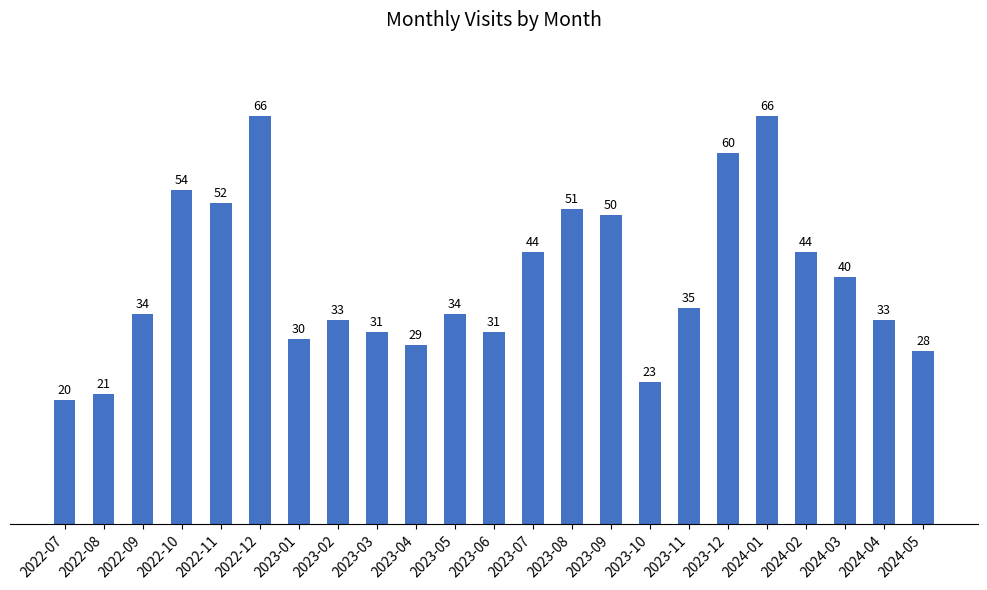

What is the sum of all values?

909